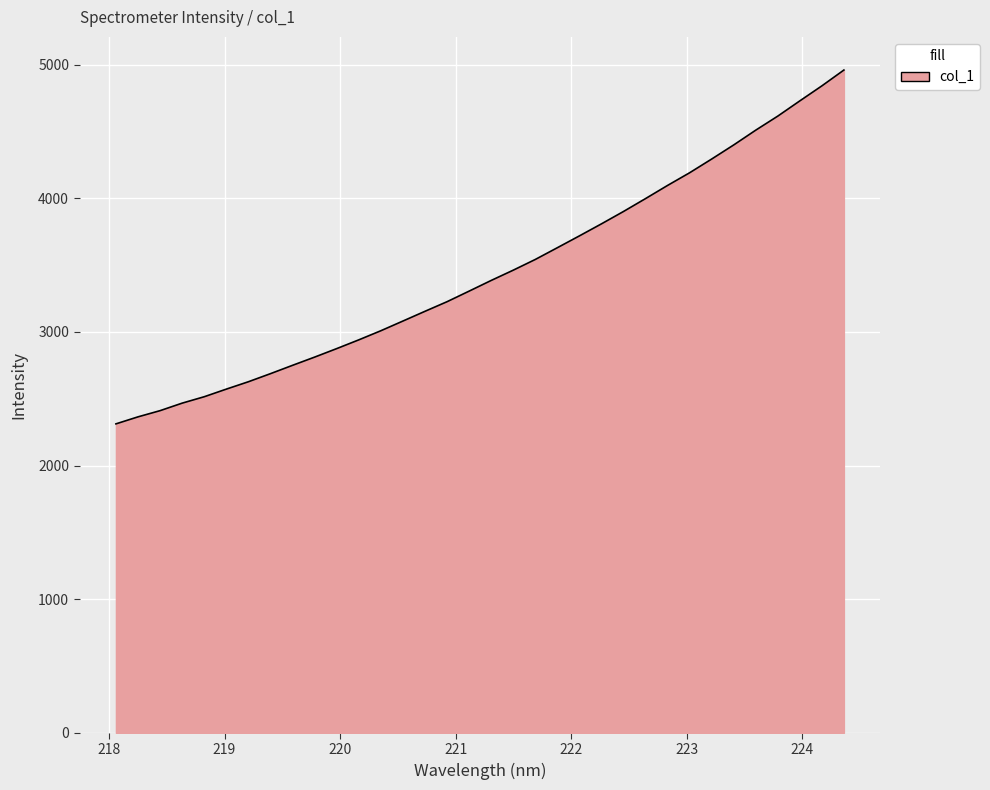

What is the greatest value displayed?

4959.6